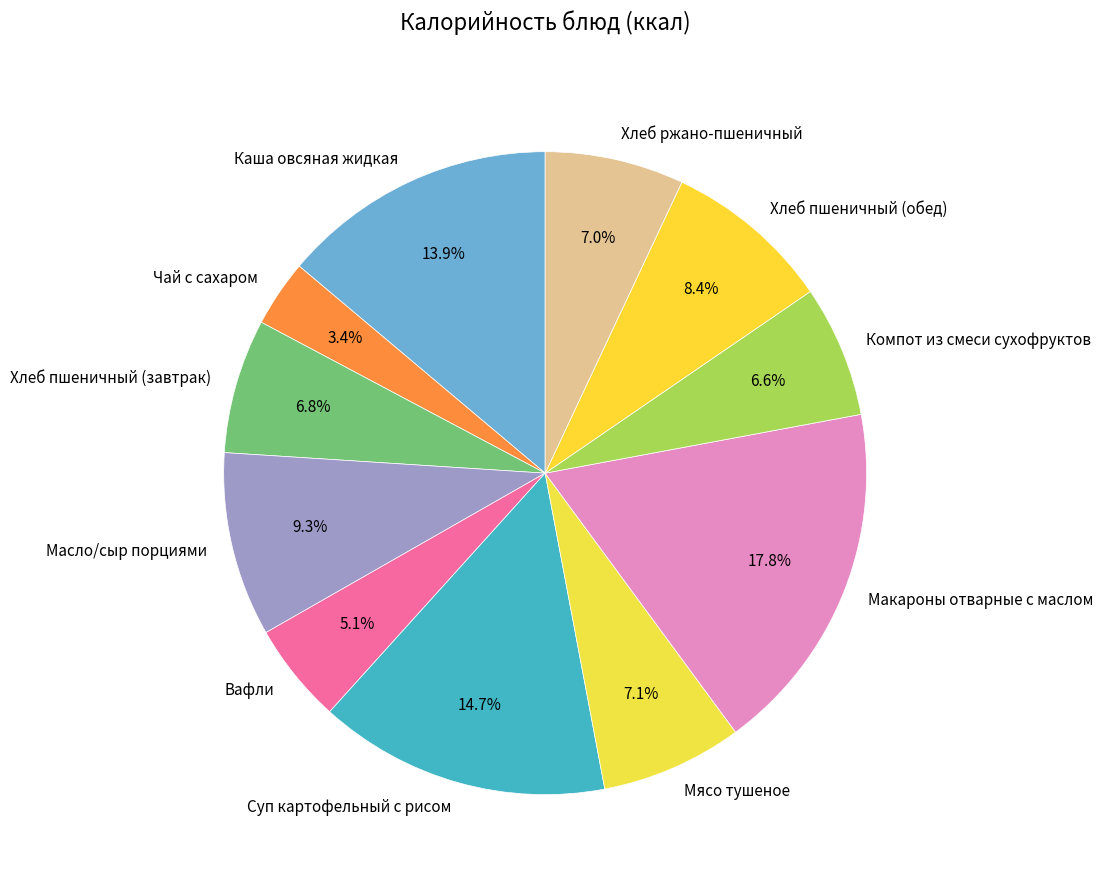

Does any single category account for the majority?

No